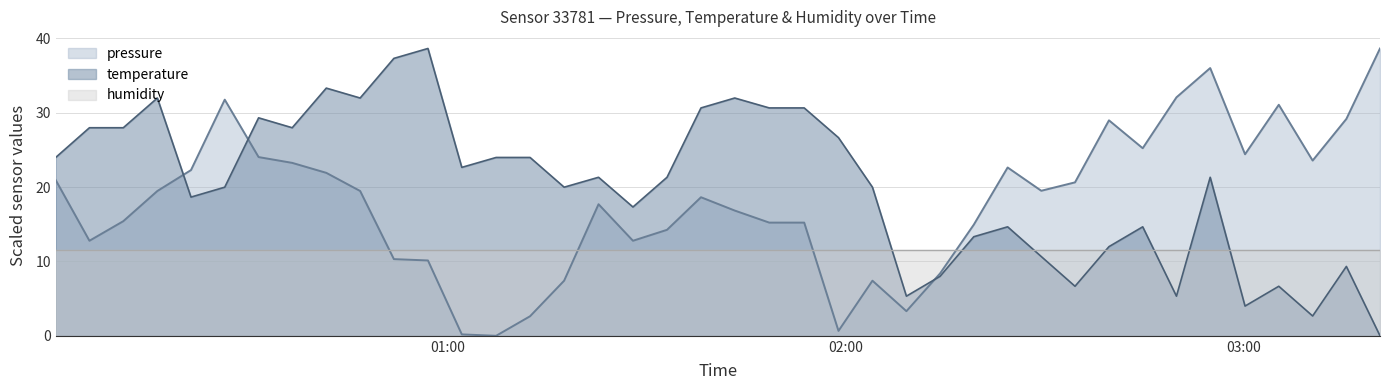

Which series has the largest total across all categories?

temperature